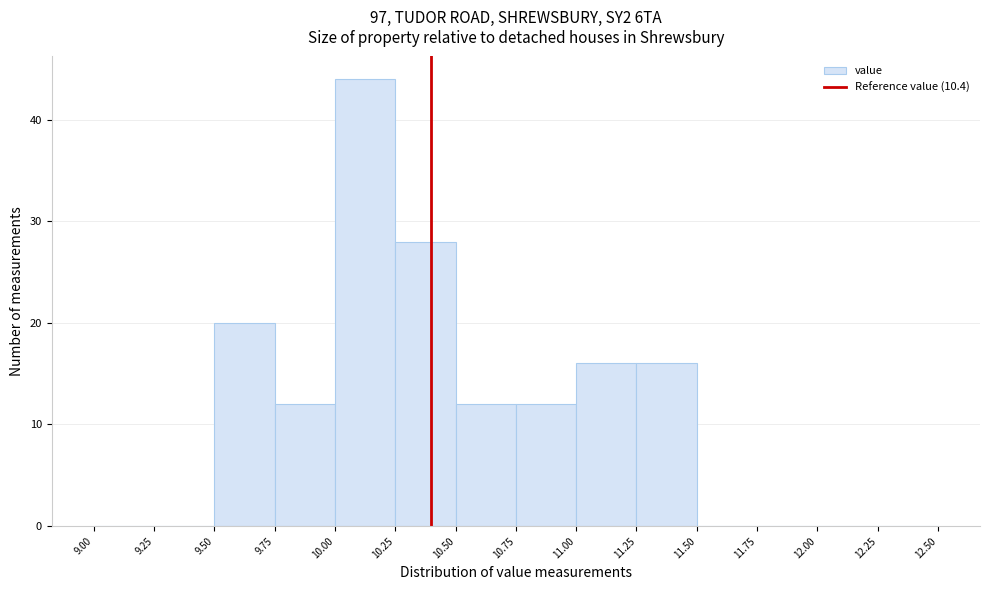

Over which range of the x-axis is the bar tallest?

10.00 to 10.25